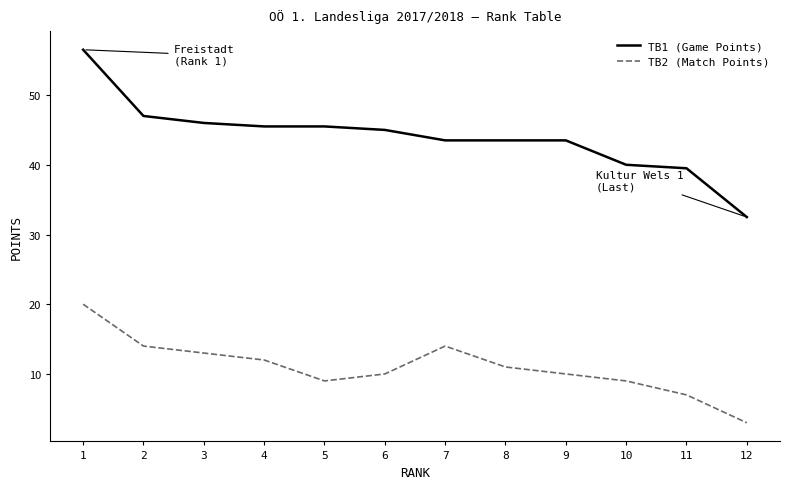

Which series changed the most between 6 and 11?

TB1 (Game Points)